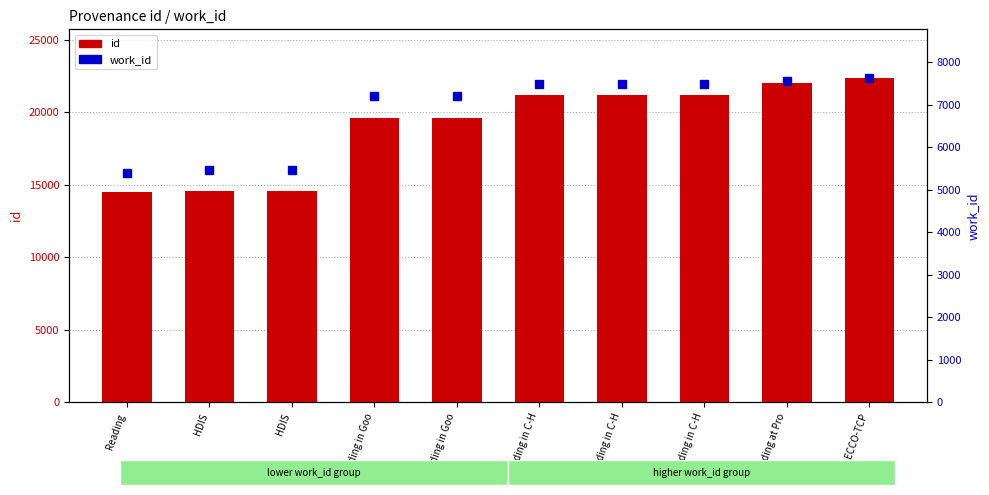

What is the label of the 2nd bar from the left?

HDIS